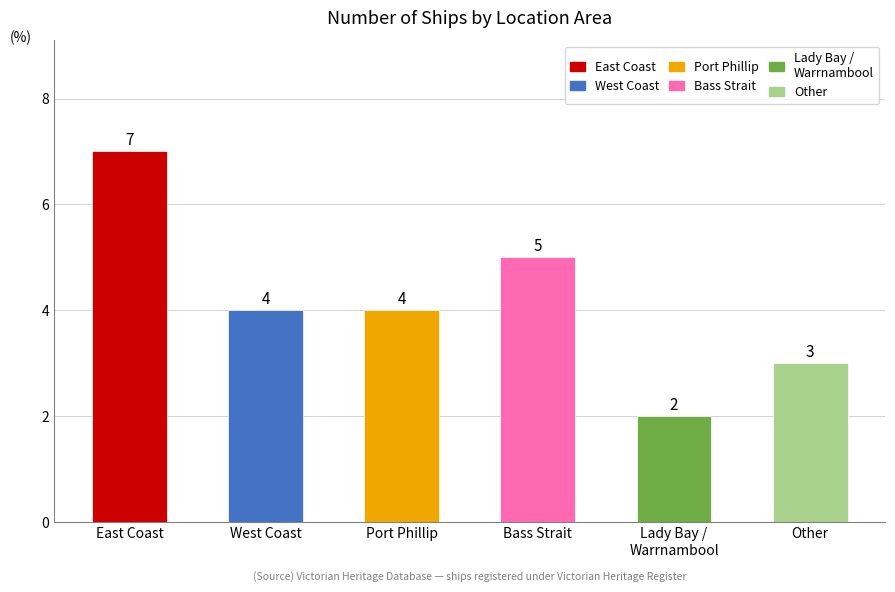

Which label corresponds to the smallest value in the chart?

Lady Bay /
Warrnambool